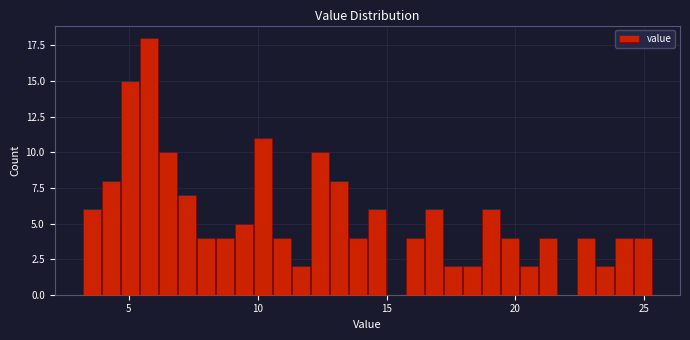

Around what value on the x-axis is the tallest bar? Give the approximate position of its centre, as read against the axis.

6.0